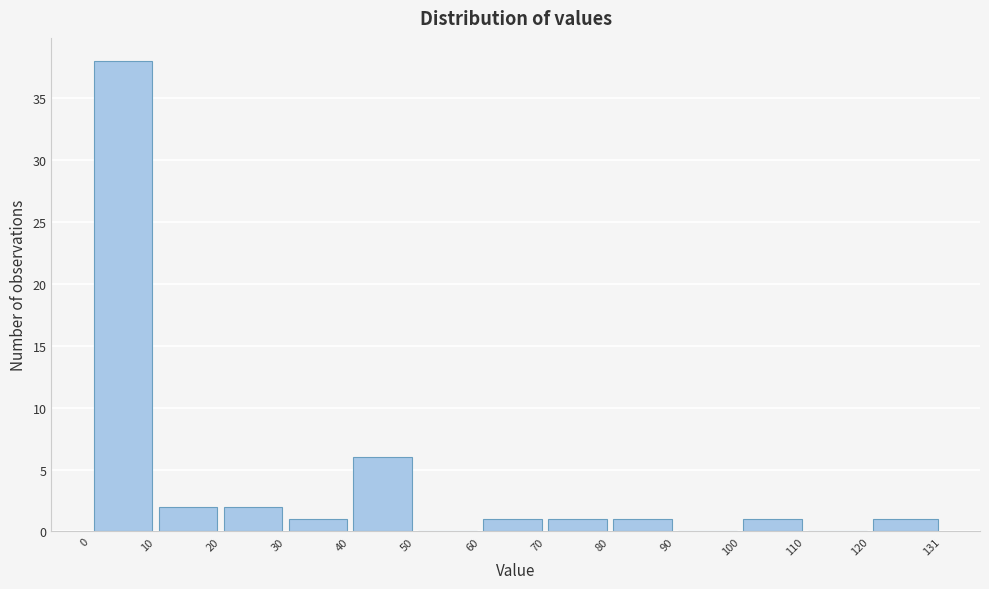

Over which range of the x-axis is the bar tallest?

0 to 10